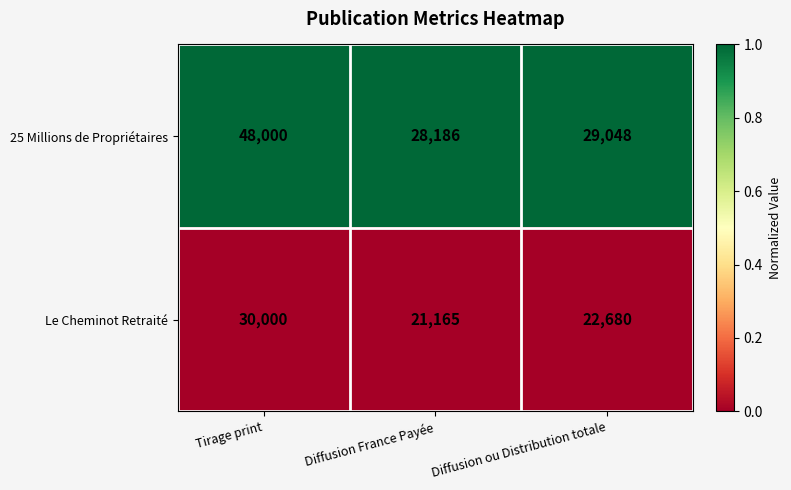

Rank the series by their average value, from lowest to highest.

Le Cheminot Retraité, 25 Millions de Propriétaires